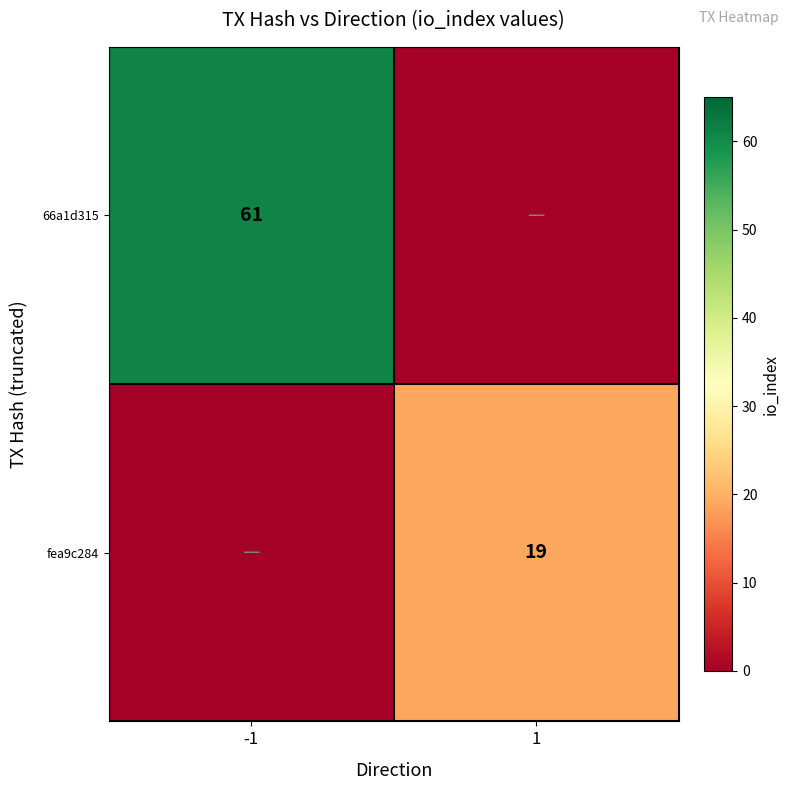

At how many categories does at least one series exceed 16?

2